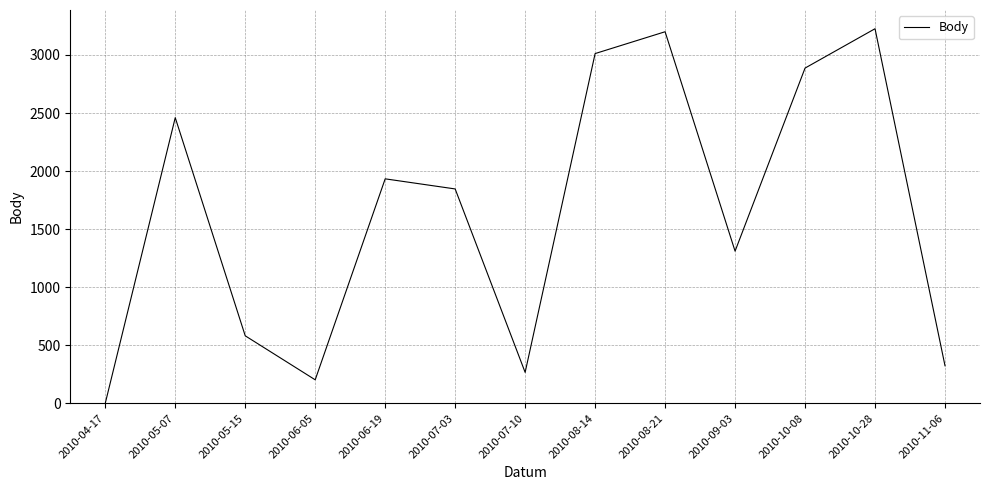

How many values are above zero?

12